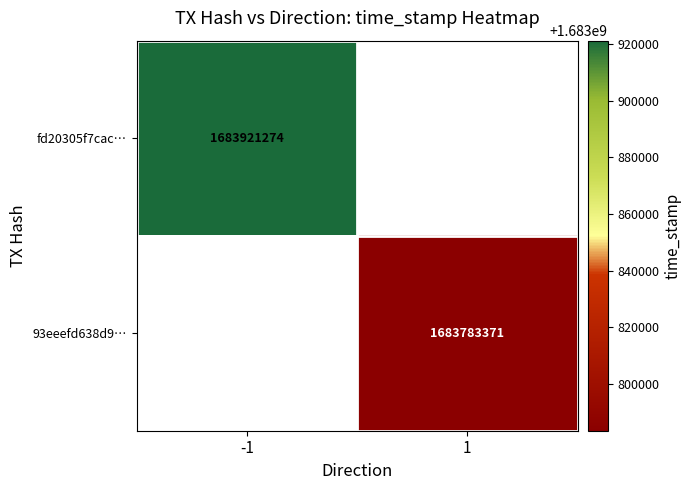

Is the value of fd20305f7cac… at -1 greater than the value of 93eeefd638d9… at 1?

Yes